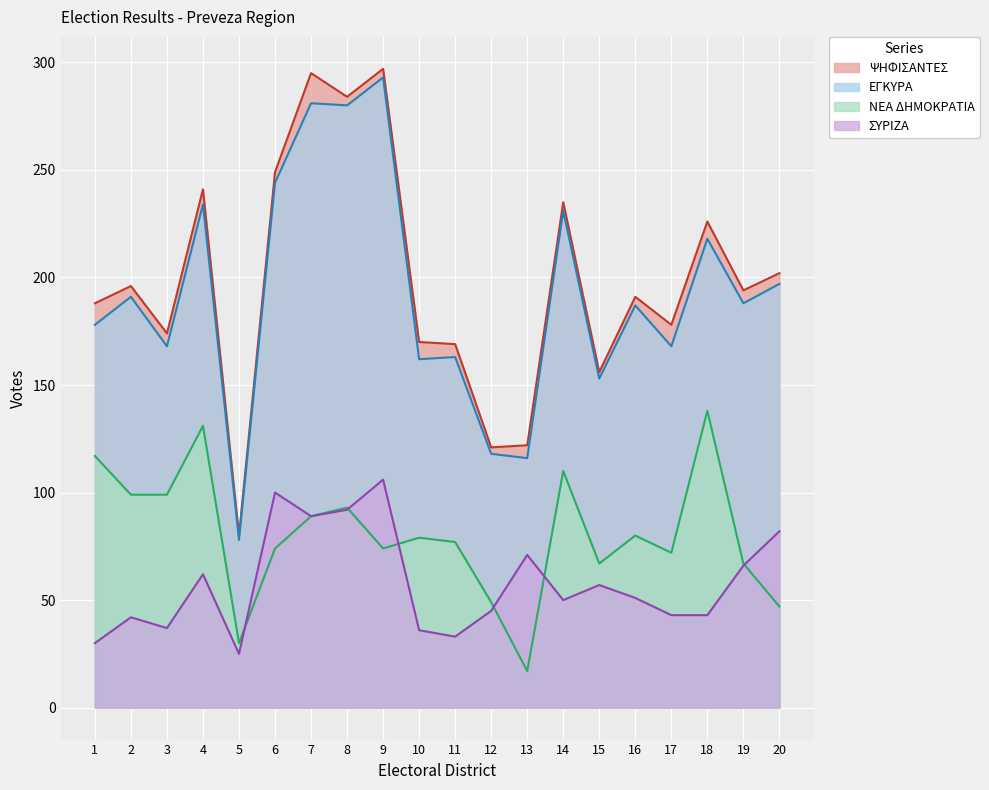

What is the value of the ΕΓΚΥΡΑ point at the 6th from the left?

244